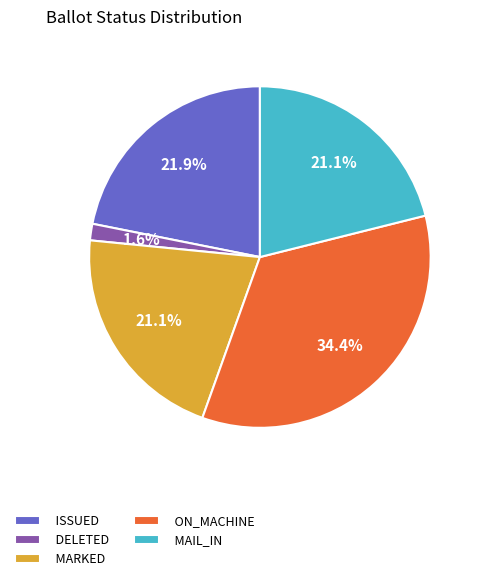

Which slice is the largest?

ON_MACHINE